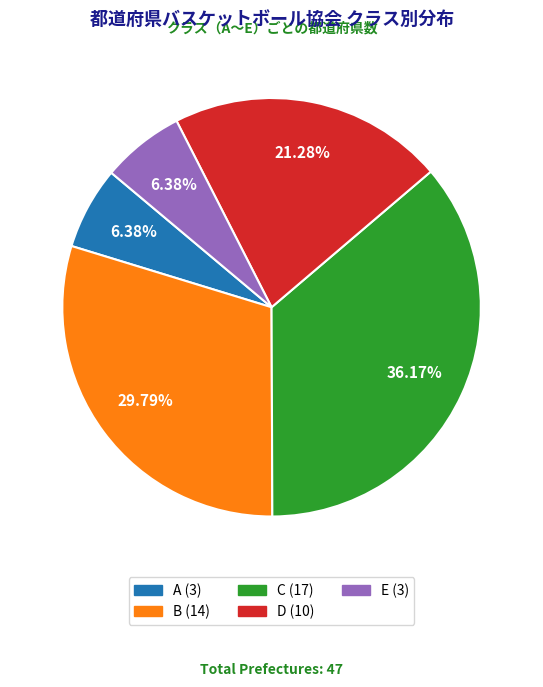

Is there a majority slice in this chart?

No